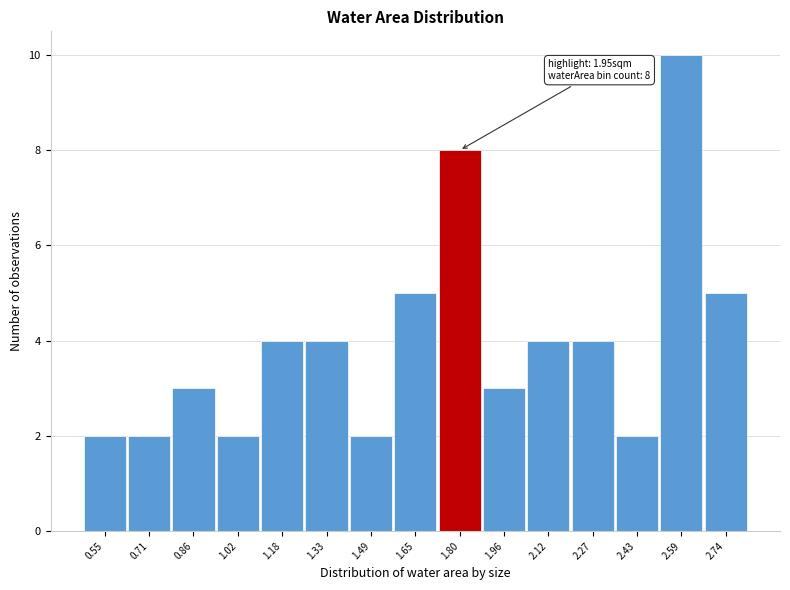

Reading left to right, extract all data points from this chart.

2	2	3	2	4	4	2	5	8	3	4	4	2	10	5